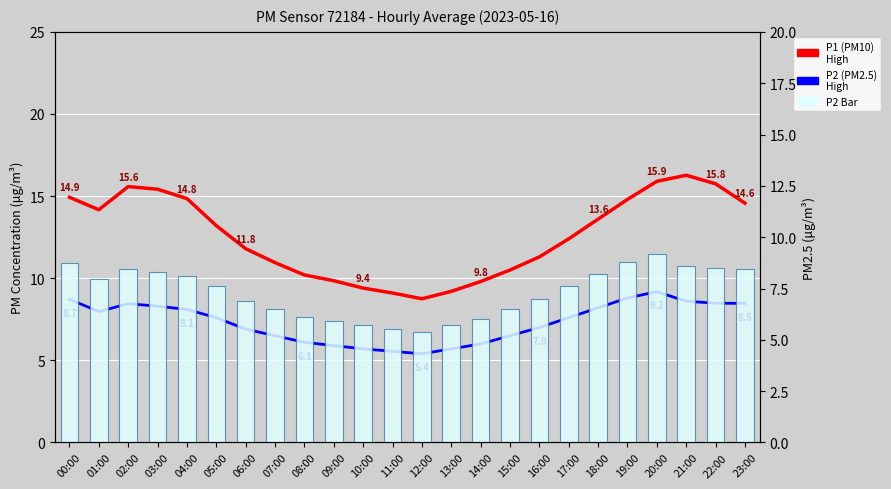

True or false: P1 (PM10) has a value of 15.1 at 08:00.

False